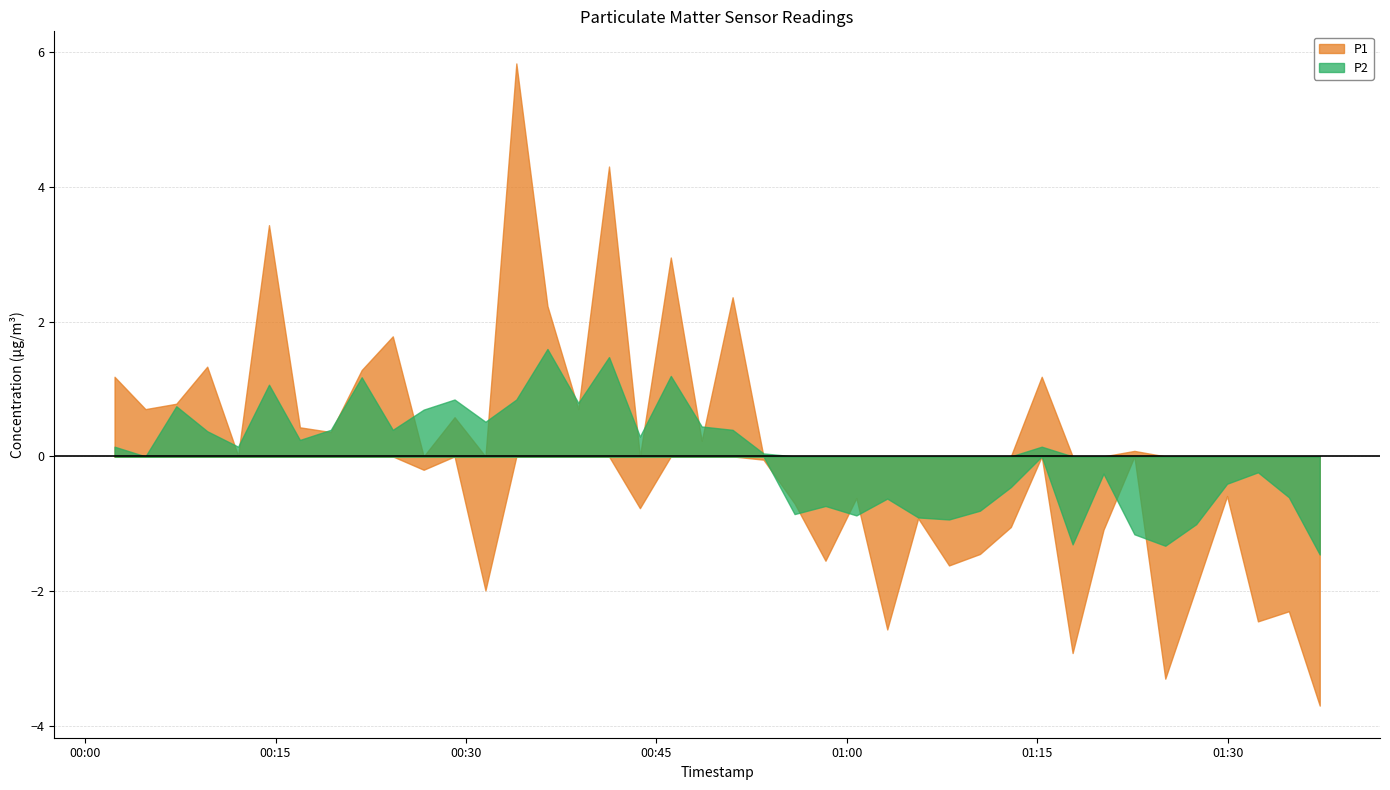

Where is the first local minimum for P1?

1